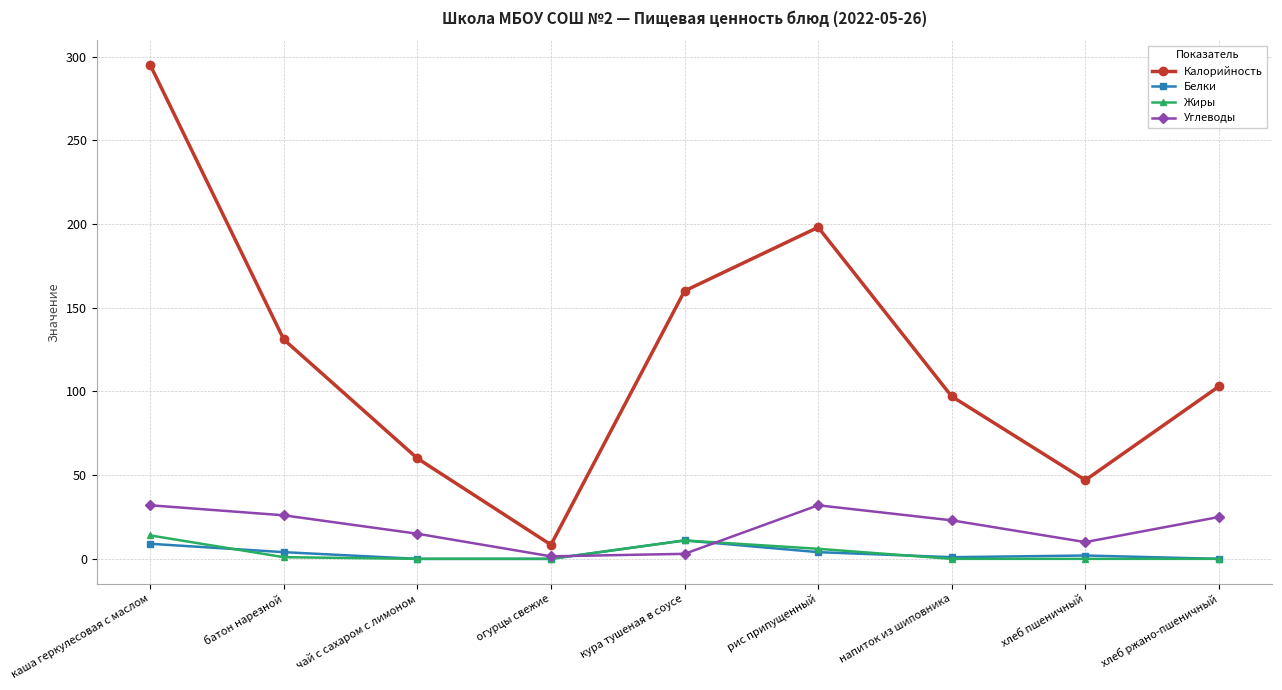

List the labels in order of Калорийность value, smallest first.

огурцы свежие, хлеб пшеничный, чай с сахаром с лимоном, напиток из шиповника, хлеб ржано-пшеничный, батон нарезной, кура тушеная в соусе, рис припущенный, каша геркулесовая с маслом